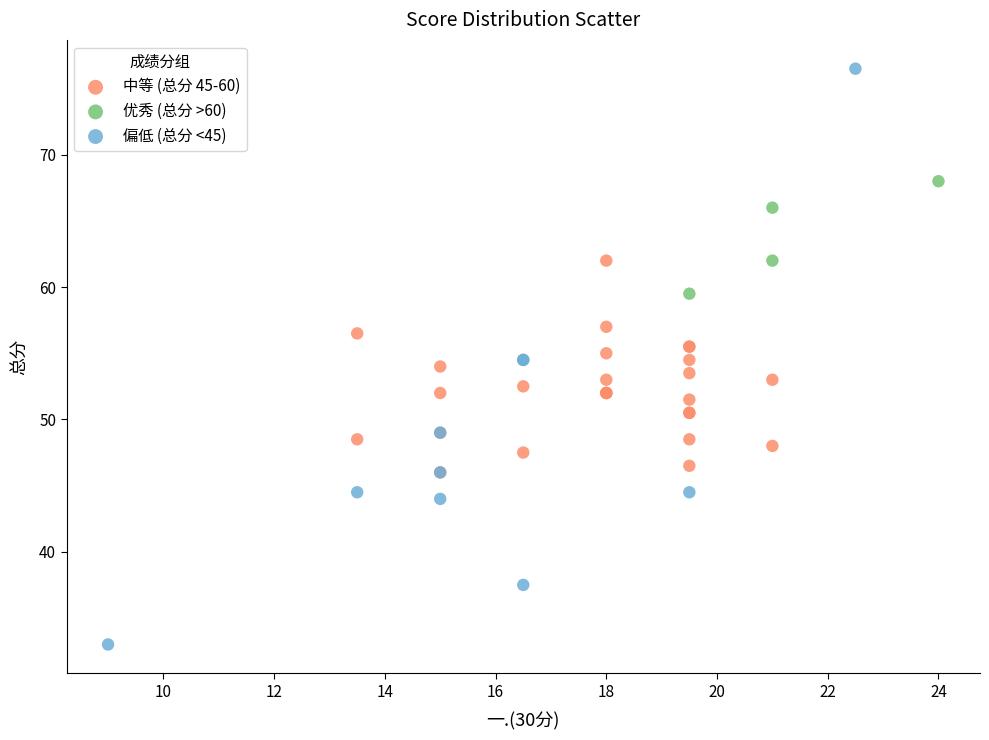

What are all the series names shown in the legend?

中等 (总分 45-60), 优秀 (总分 >60), 偏低 (总分 <45)